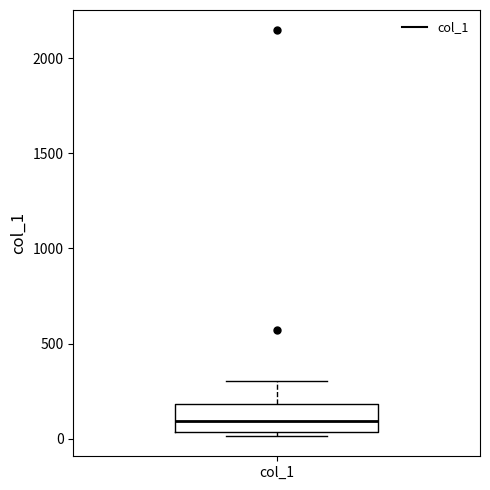

Where is the lower edge of the box for col_1 on the y-axis? The values are not printed on the chart, so give them approximately, as read against the axis.

50